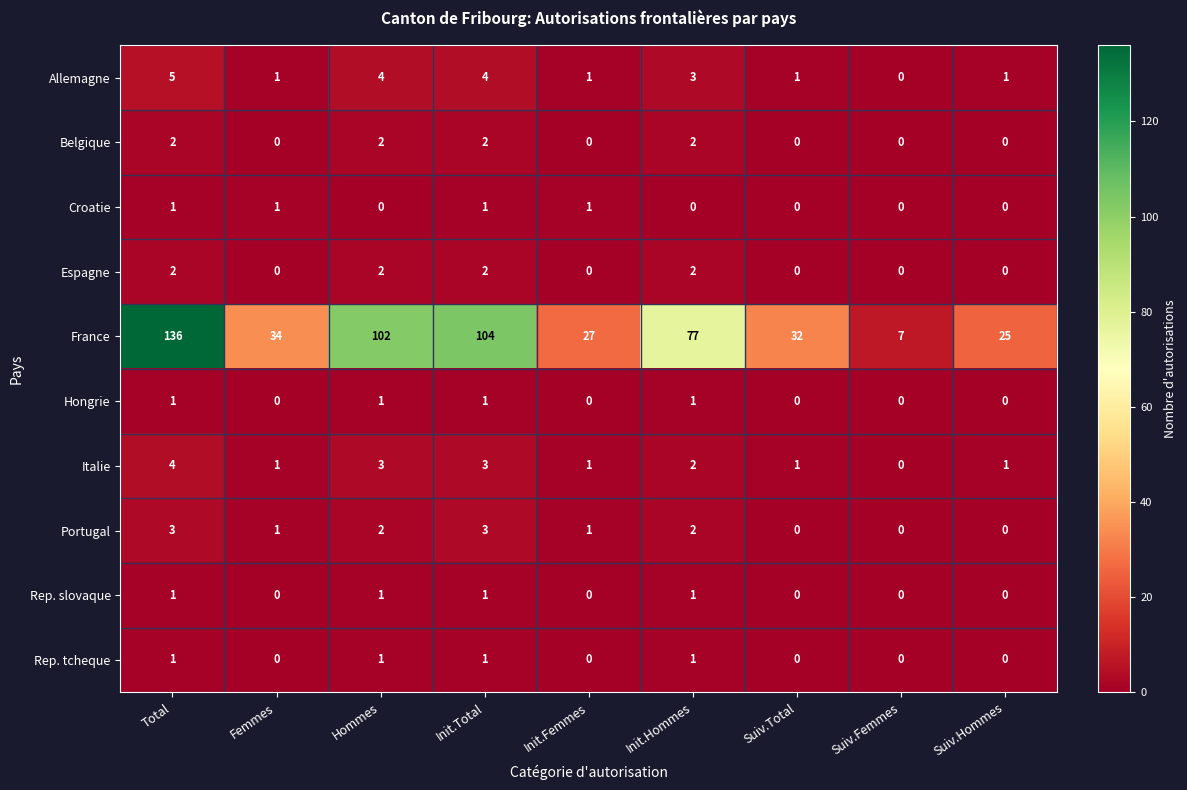

At which category is the sum across all series the highest?

Total